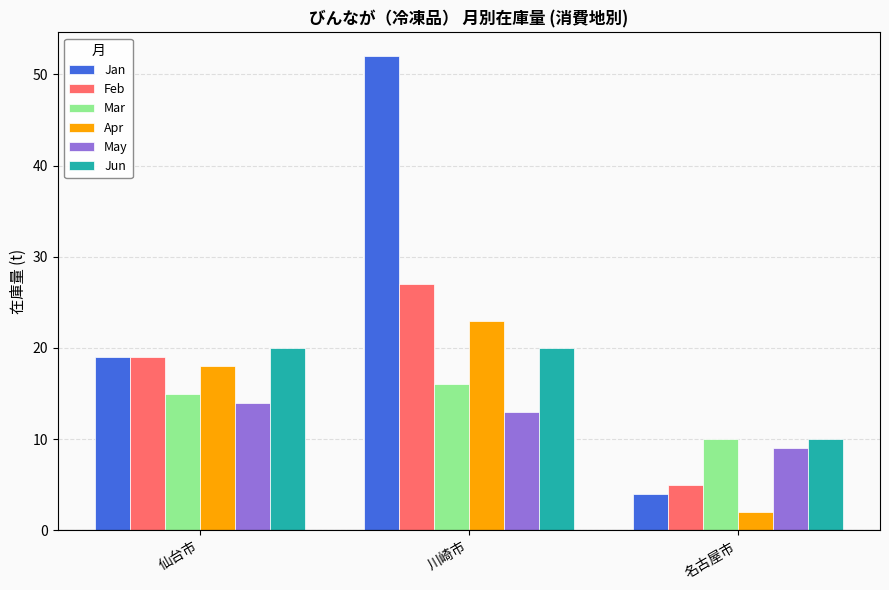

Which series has the largest total across all categories?

Jan